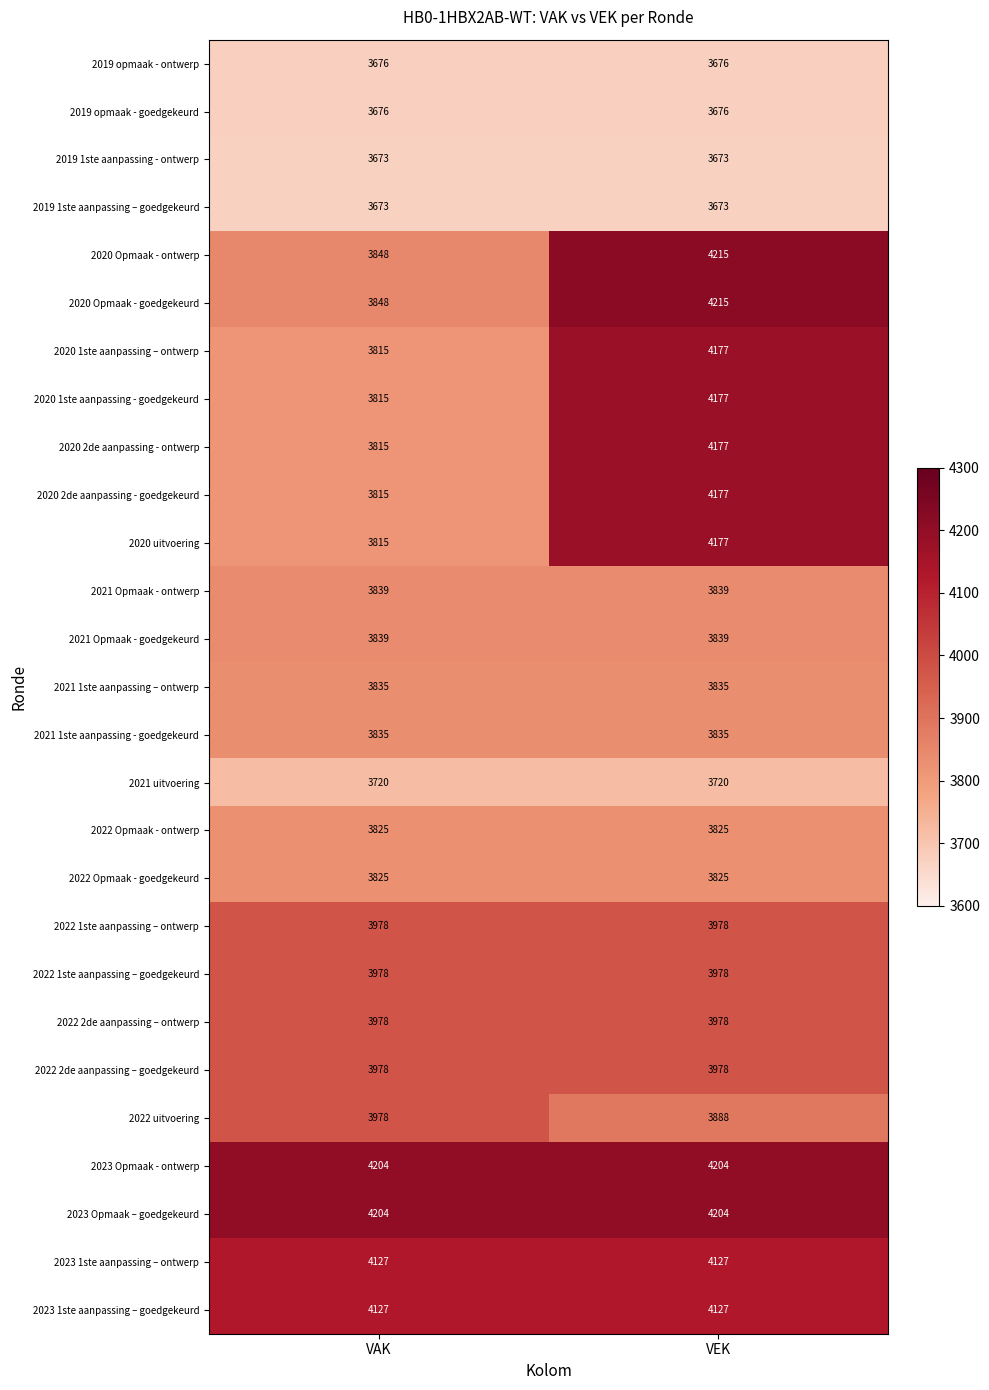

What is the sum of the 2020 2de aanpassing - ontwerp values at VAK and VEK?

7992